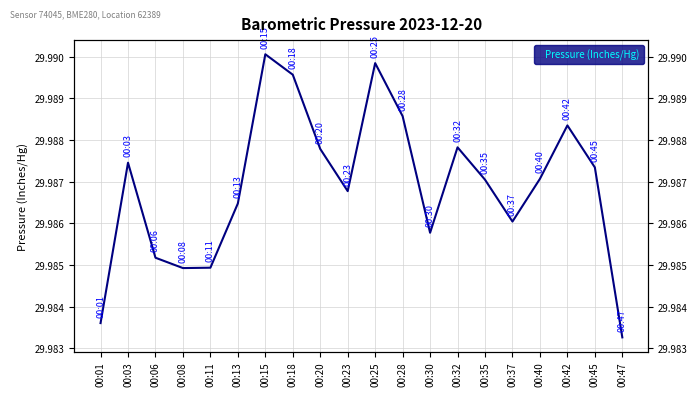

List the labels in order of value, largest first.

00:15, 00:25, 00:18, 00:28, 00:42, 00:32, 00:20, 00:03, 00:45, 00:40, 00:35, 00:23, 00:13, 00:37, 00:30, 00:06, 00:11, 00:08, 00:01, 00:47